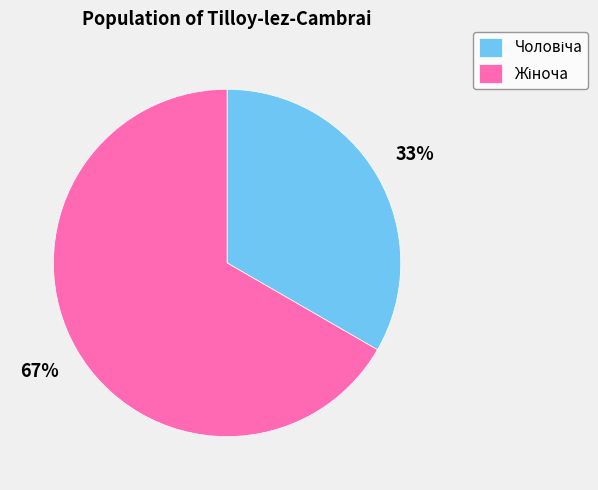

Count the number of slices in the pie.

2